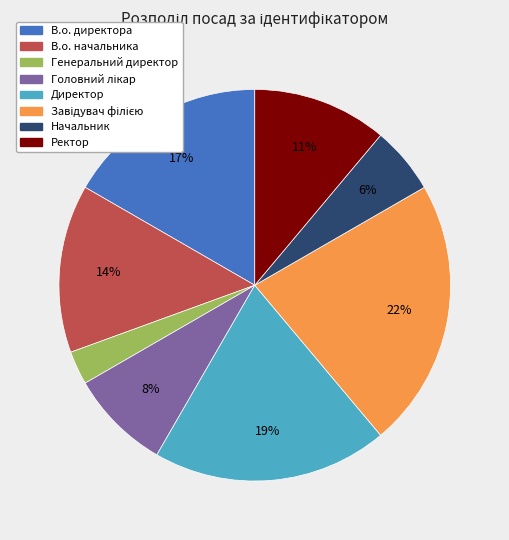

True or false: В.о. директора accounts for 17% of the total.

True